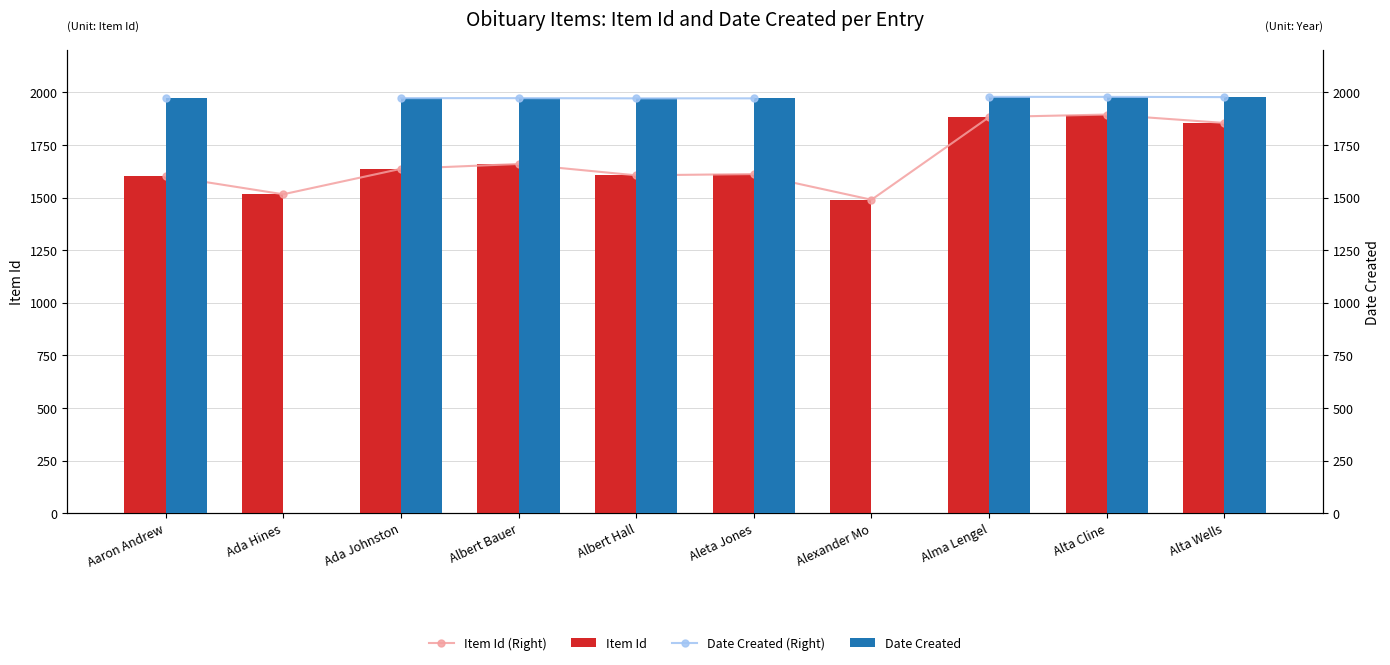

What is the value of the Item Id bar at the 4th from the left?

1660.0